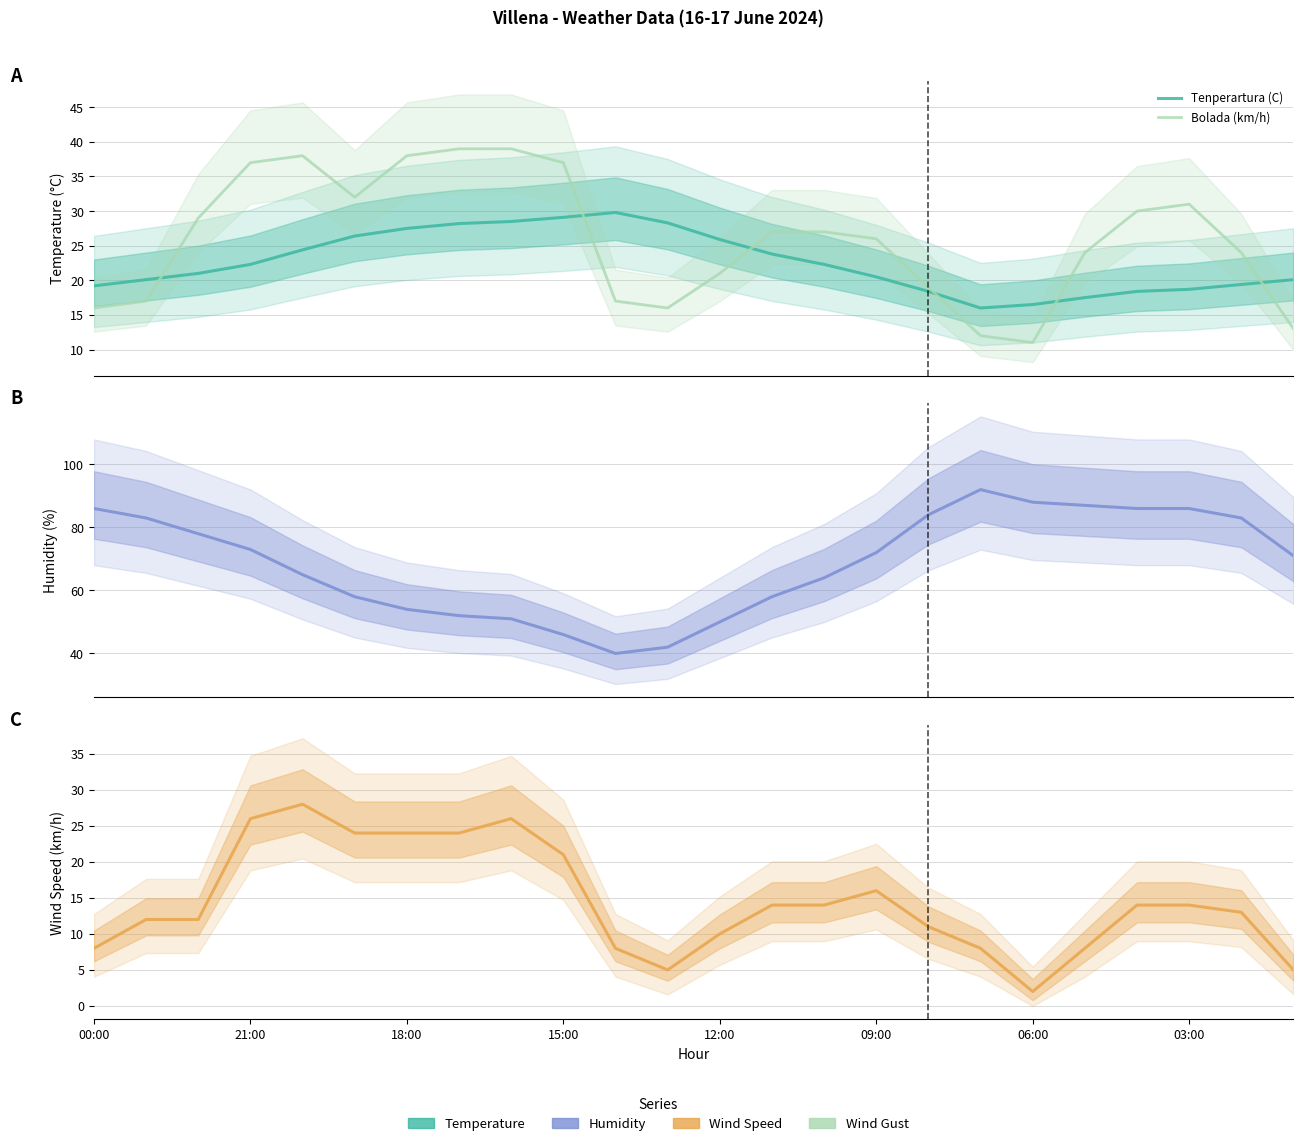

True or false: Hezetasuna (%) and Bolada (km/h) cross at least once.

False